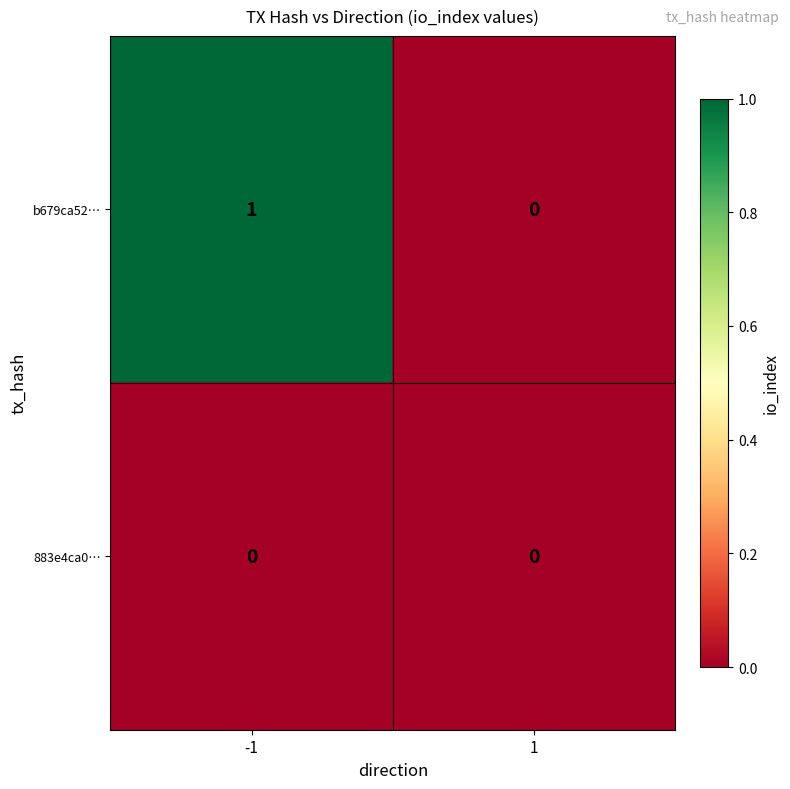

What is the difference between the highest and lowest values at -1?

1